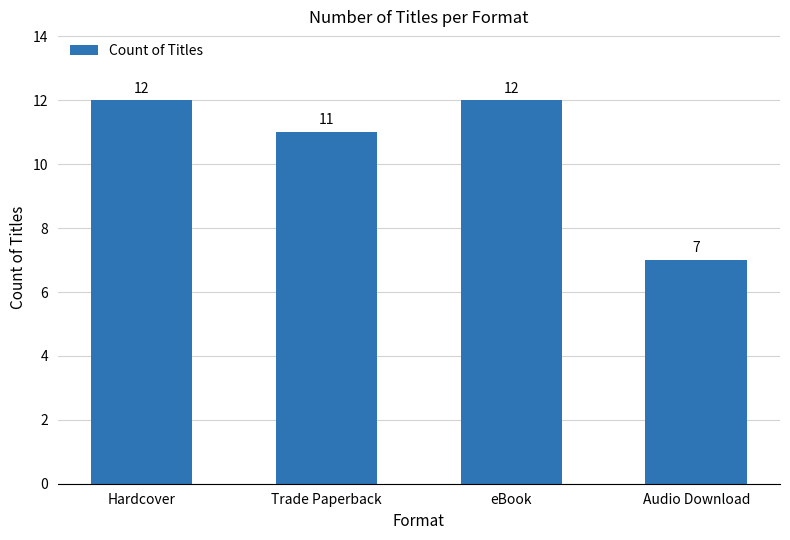

The value at eBook is 3. True or false?

False